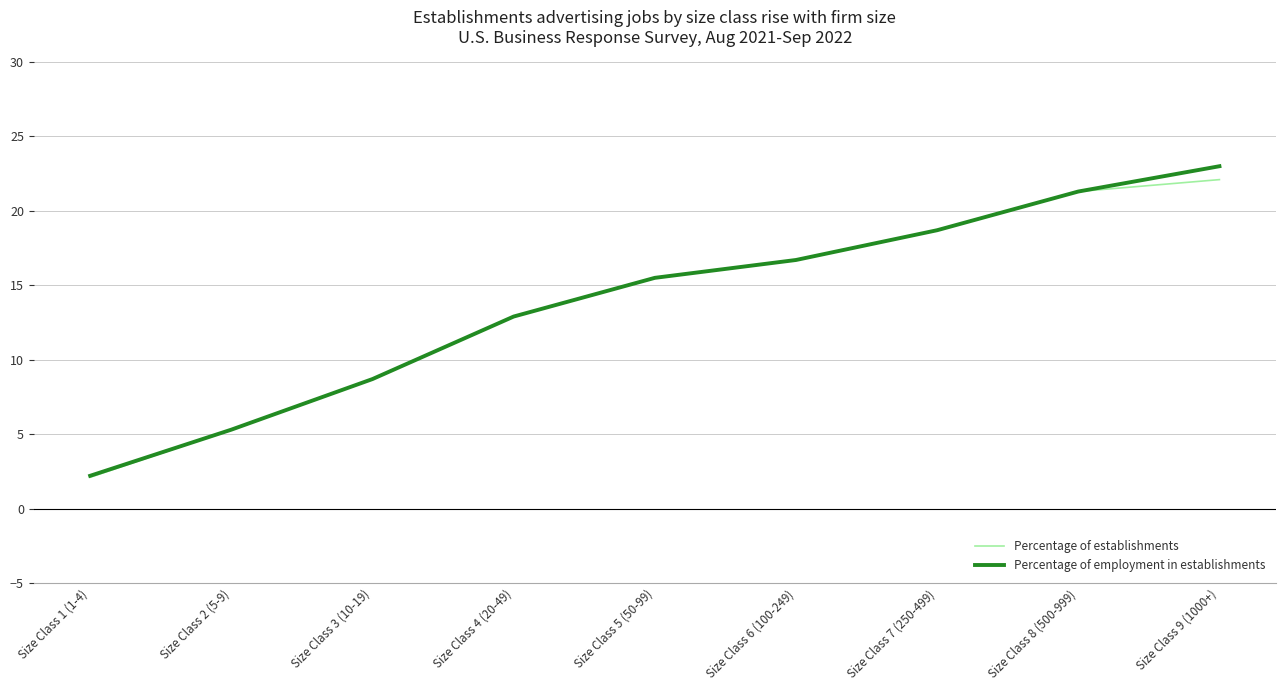

Which series has the largest range (max minus min)?

Percentage of employment in establishments